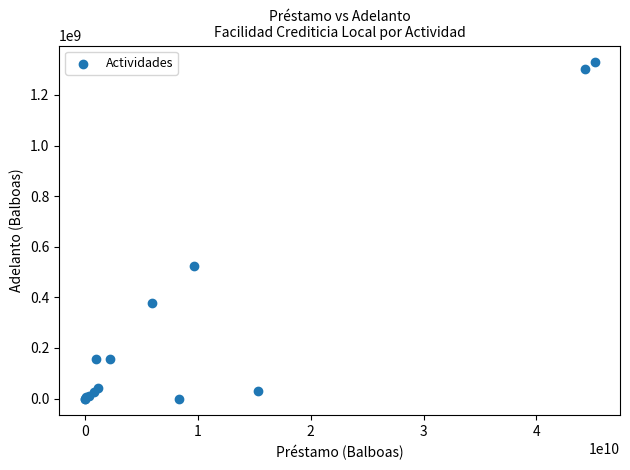

What Y value in the scatter plot is closest to 664345550?

525444205.7